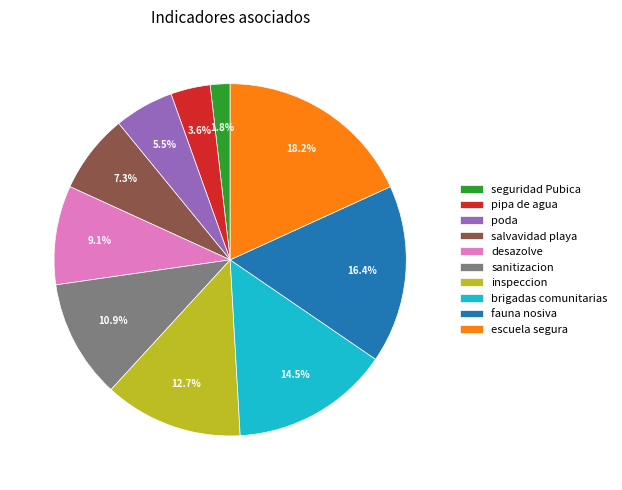

To the nearest percent, what is the difference between the salvavidad playa and poda slice percentages?

2%